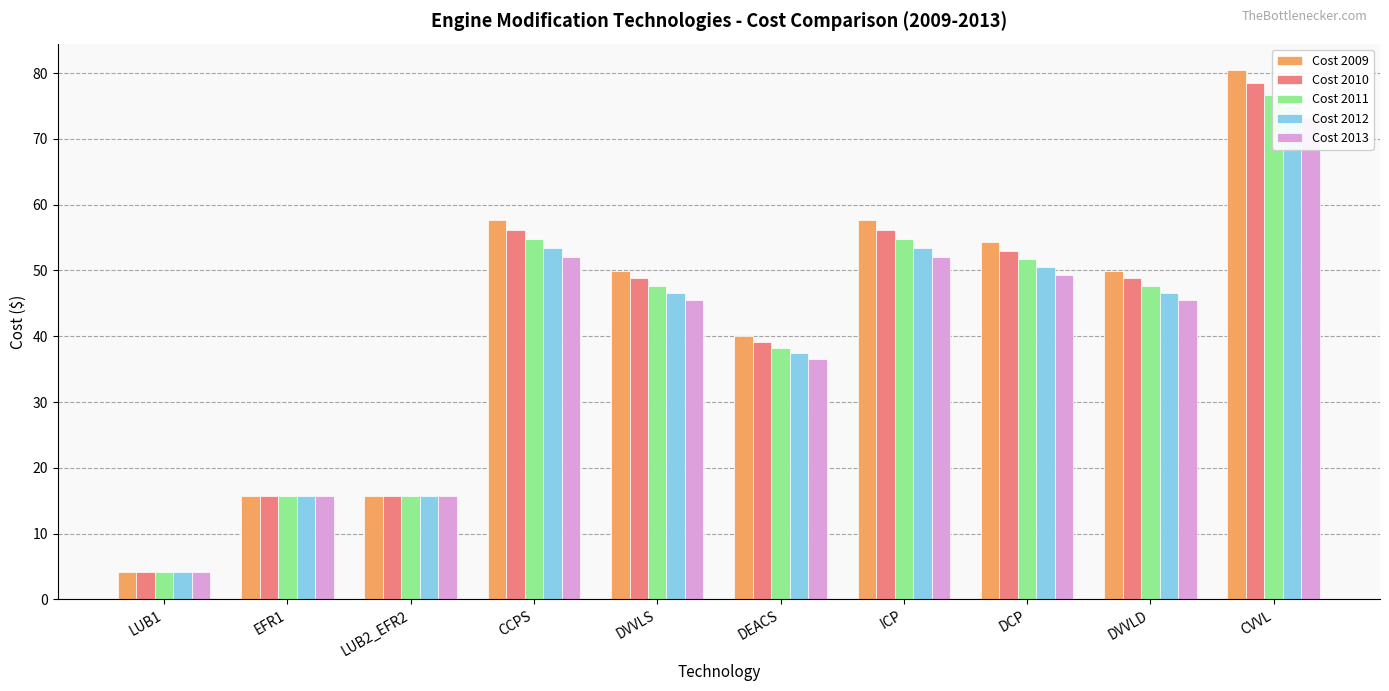

Reading left to right, what are all the values shown in this chart?

Cost 2009: 4.1	15.7	15.7	57.6	50.0	40.1	57.6	54.3	50.0	80.4
Cost 2010: 4.1	15.7	15.7	56.1	48.8	39.2	56.1	53.0	48.8	78.6
Cost 2011: 4.1	15.7	15.7	54.7	47.7	38.3	54.7	51.7	47.7	76.7
Cost 2012: 4.1	15.7	15.7	53.4	46.5	37.4	53.4	50.5	46.5	74.9
Cost 2013: 4.1	15.7	15.7	52.0	45.5	36.6	52.0	49.4	45.5	73.2